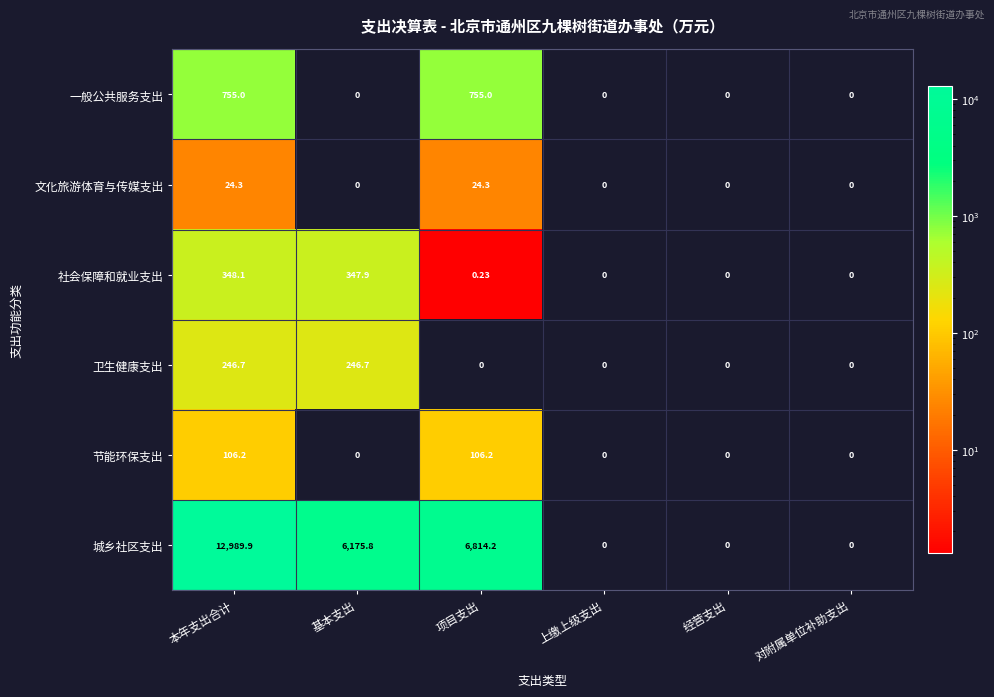

Which label corresponds to the largest value in the chart?

本年支出合计